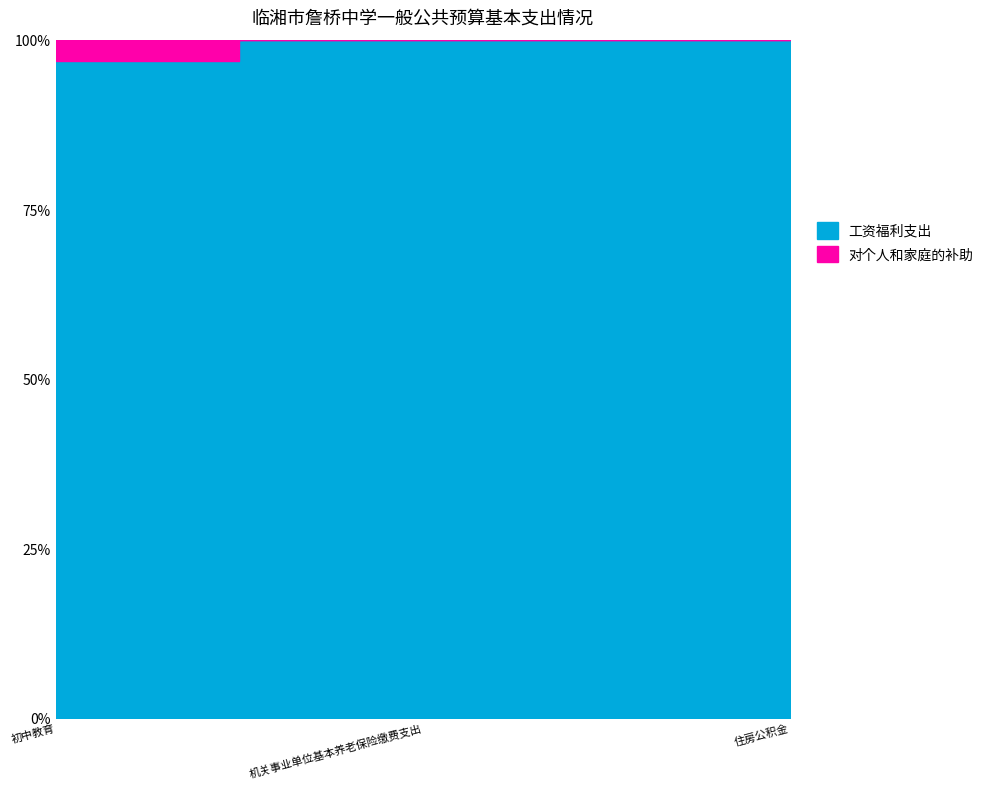

Which has a higher value, 住房公积金 or 机关事业单位基本养老保险缴费支出?

机关事业单位基本养老保险缴费支出